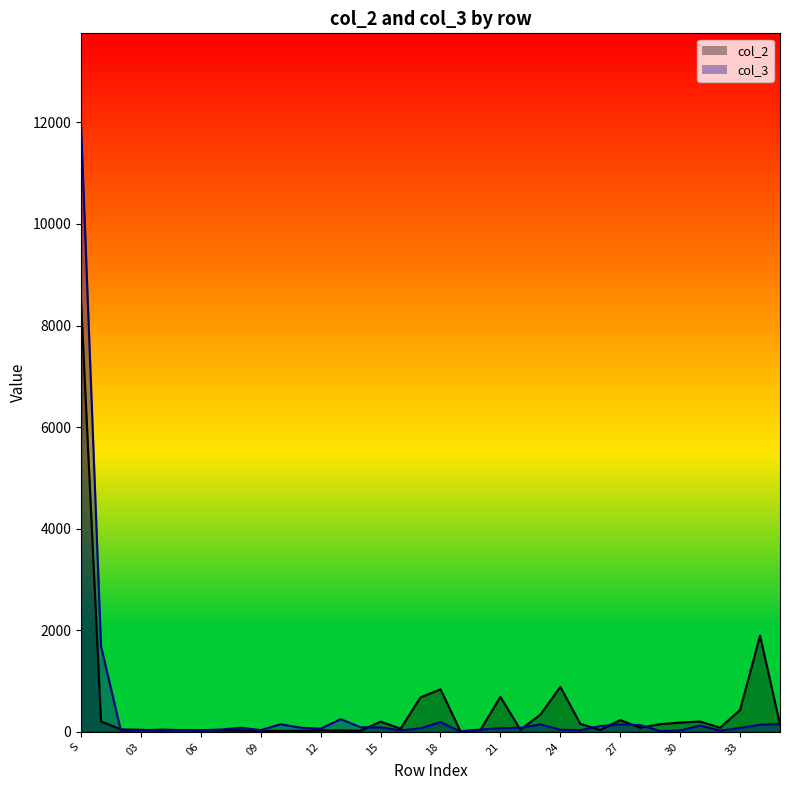

What is the difference between the col_2 values at 08 and 30?

153